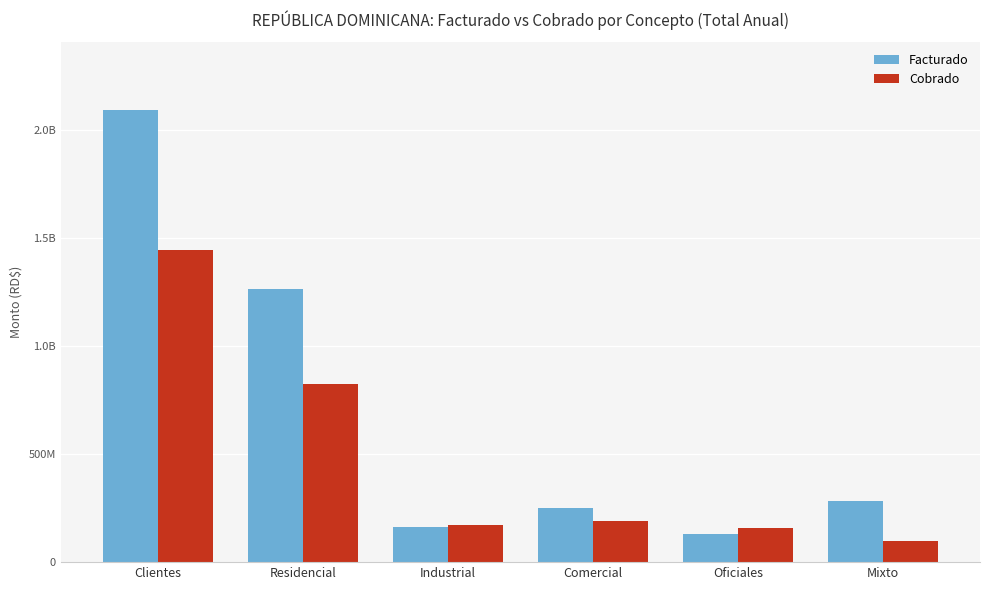

Are the bars horizontal?

No